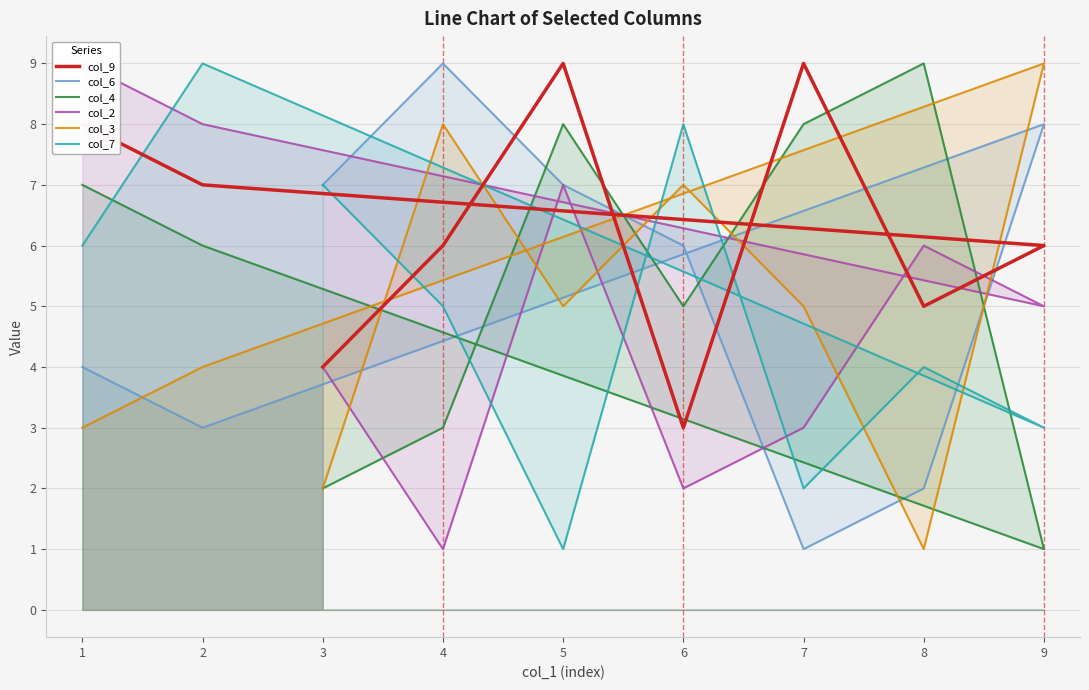

What is the minimum value shown in the chart?

1